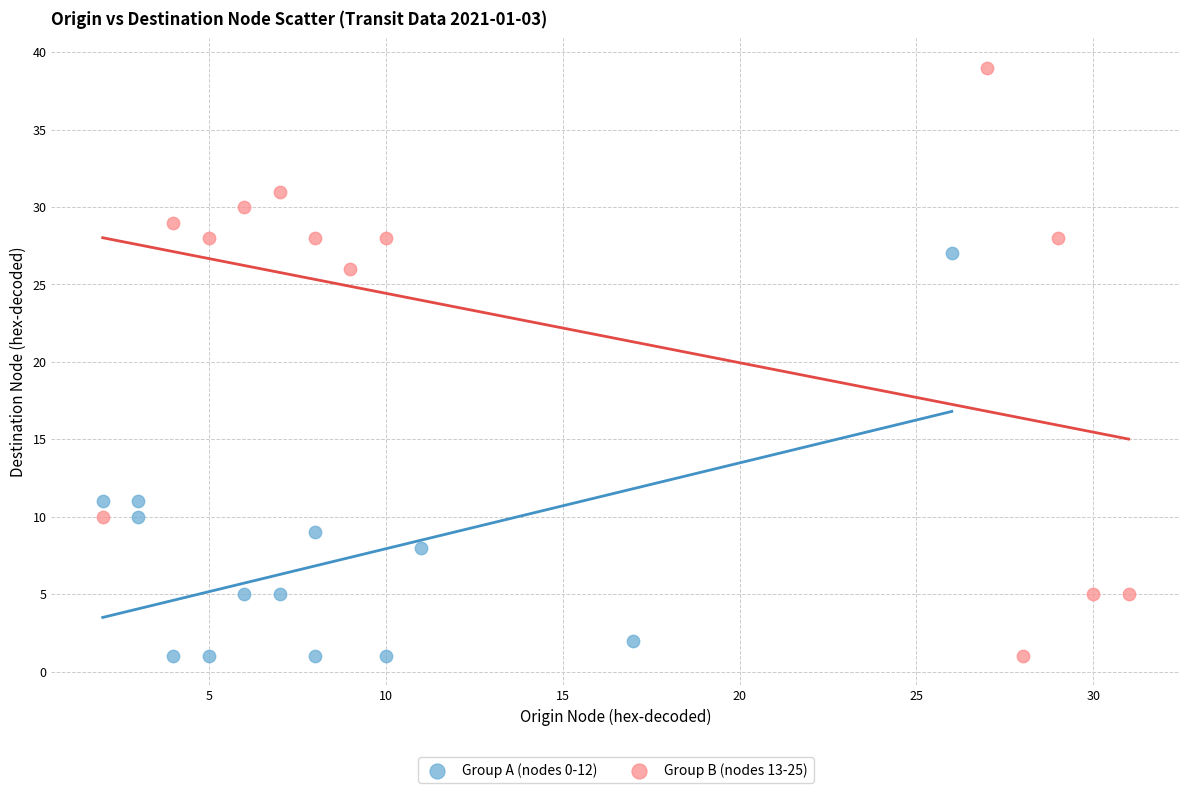

Which series reaches the maximum Y coordinate?

Group B (nodes 13-25)